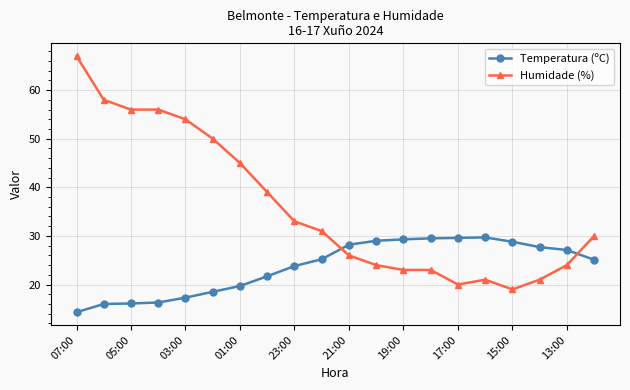

Rank the series by their average value, from highest to lowest.

Humidade (%), Temperatura (ºC)